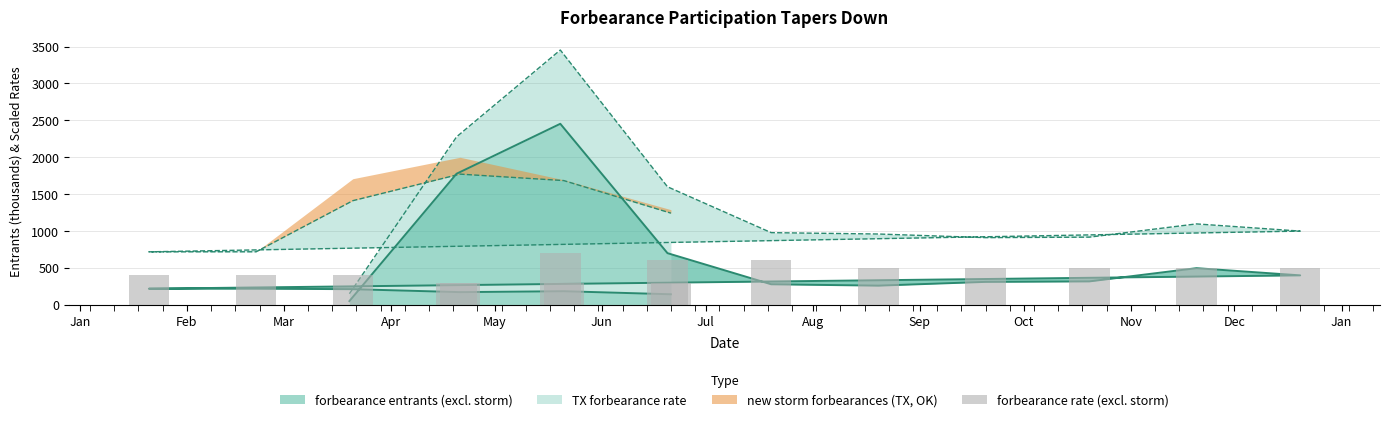

What is the highest value of the forbearance entrants (excl. storm) series?

2452.5